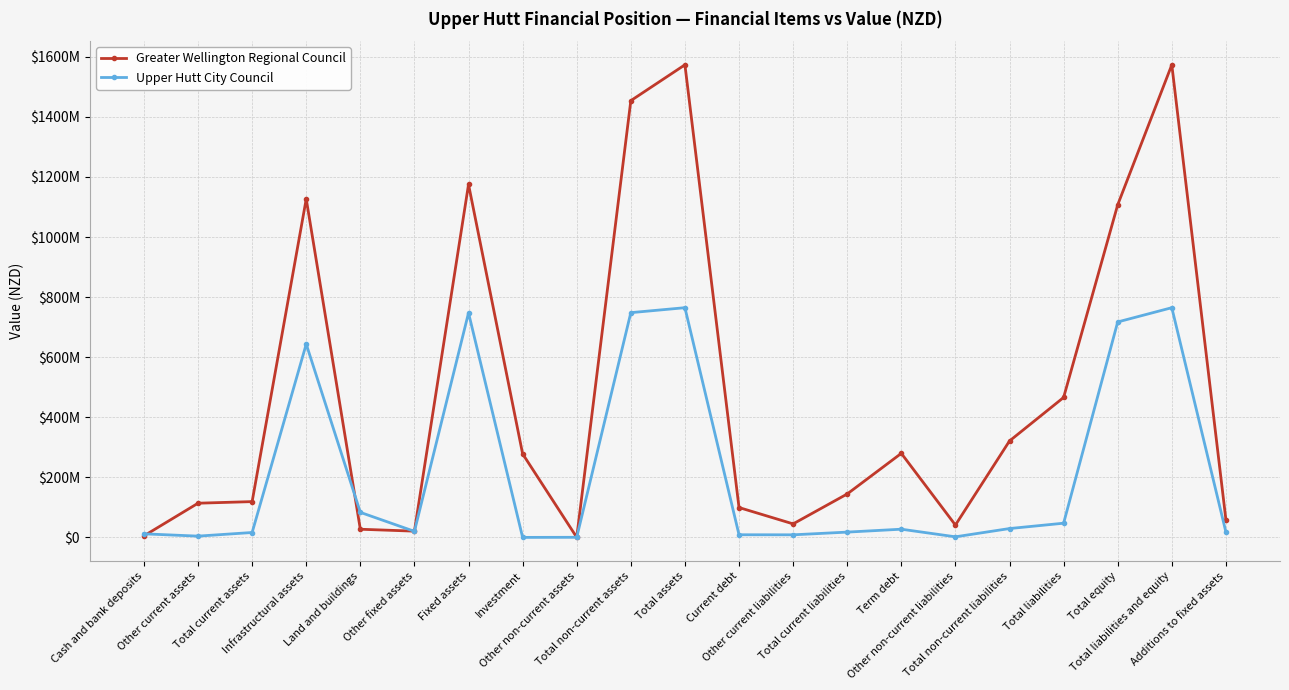

What are all the series names shown in the legend?

Greater Wellington Regional Council, Upper Hutt City Council